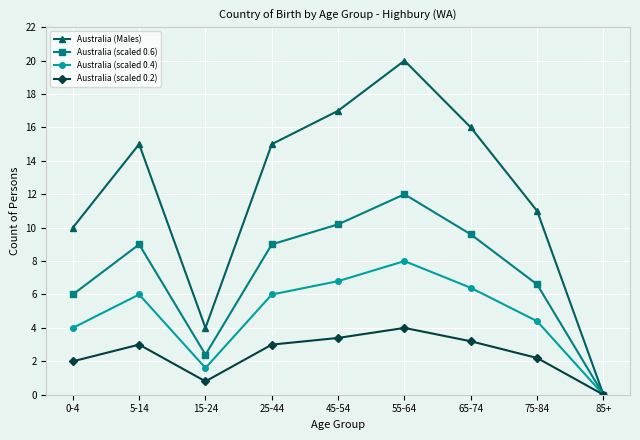

At 45-54, list the series in order from largest to smallest.

Australia (Males), Australia (scaled 0.6), Australia (scaled 0.4), Australia (scaled 0.2)